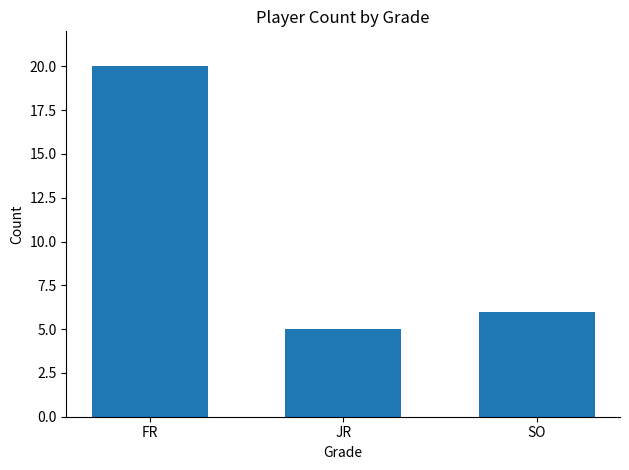

What is the label of the 1st bar from the left?

FR